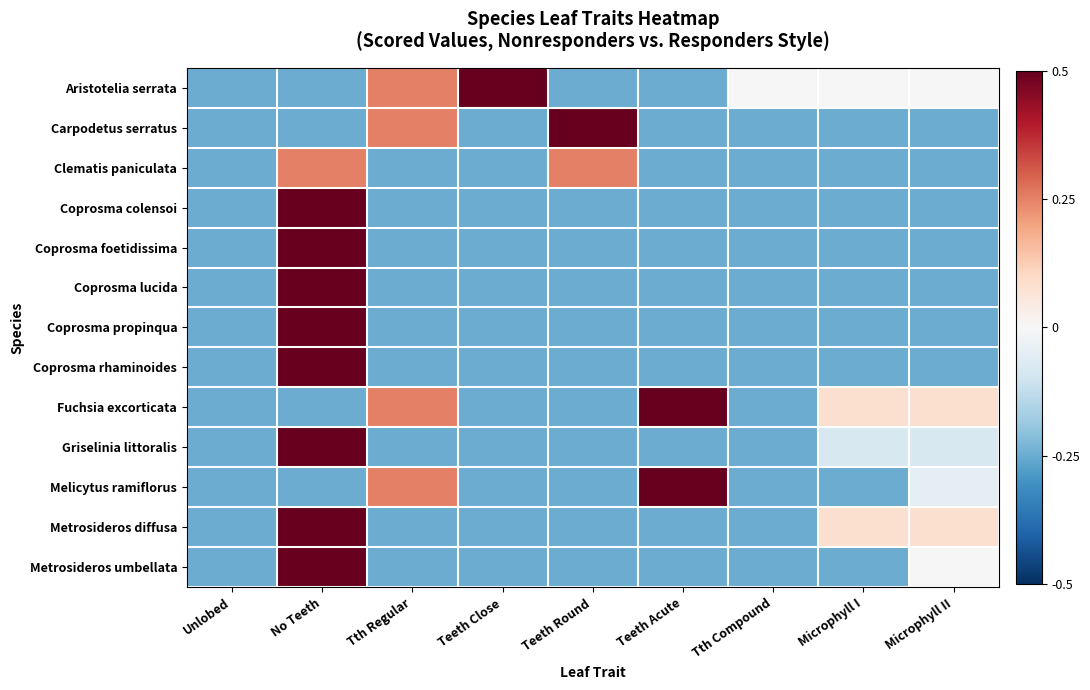

How many series are shown in this chart?

13